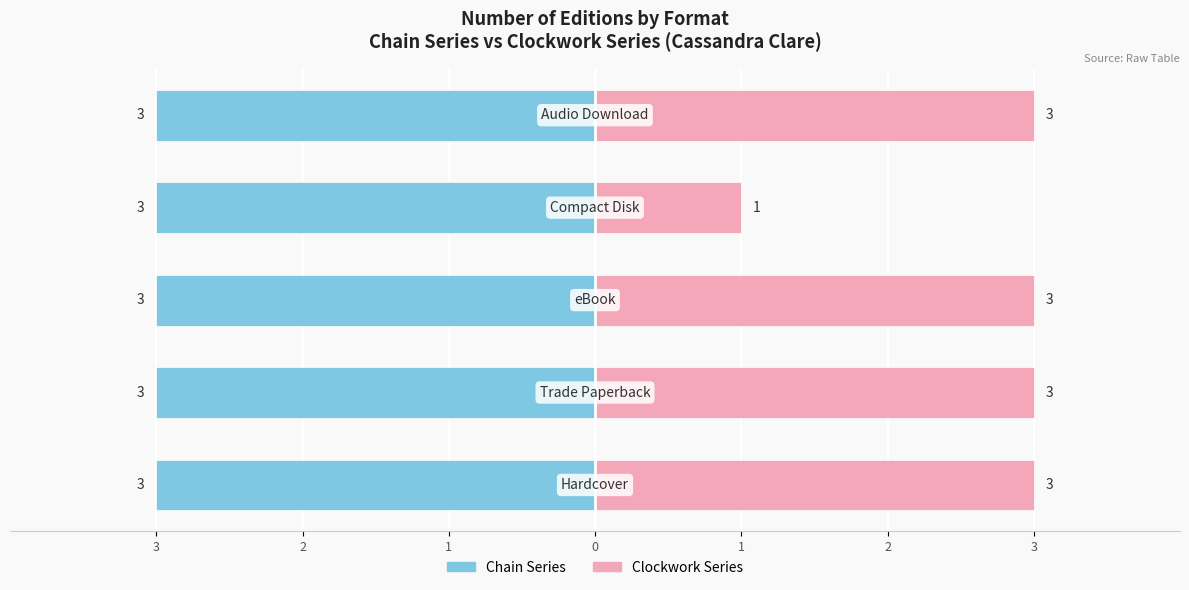

What is the average value of the Clockwork Series series?

2.6